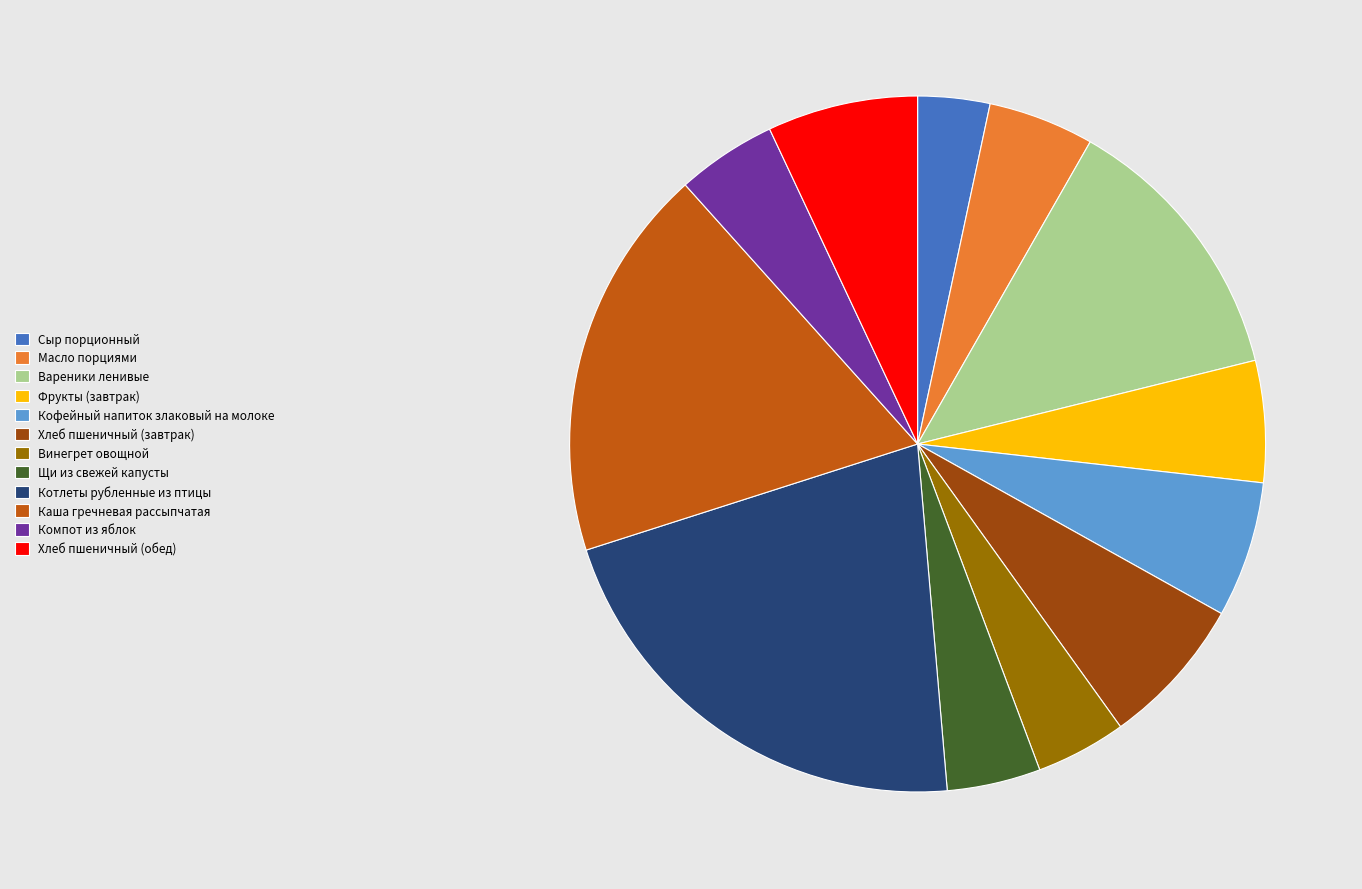

True or false: Вареники ленивые accounts for 1% of the total.

False